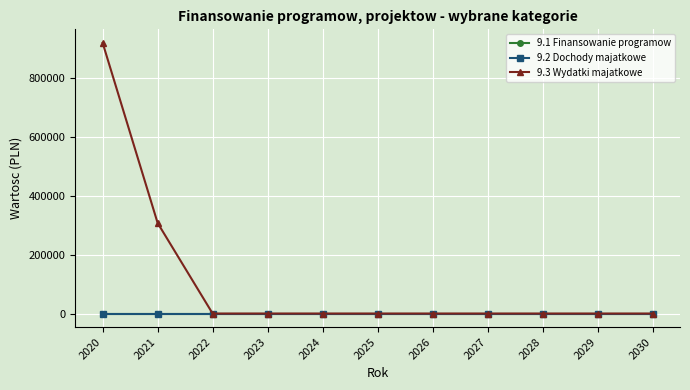

At which category is the sum across all series the highest?

2020